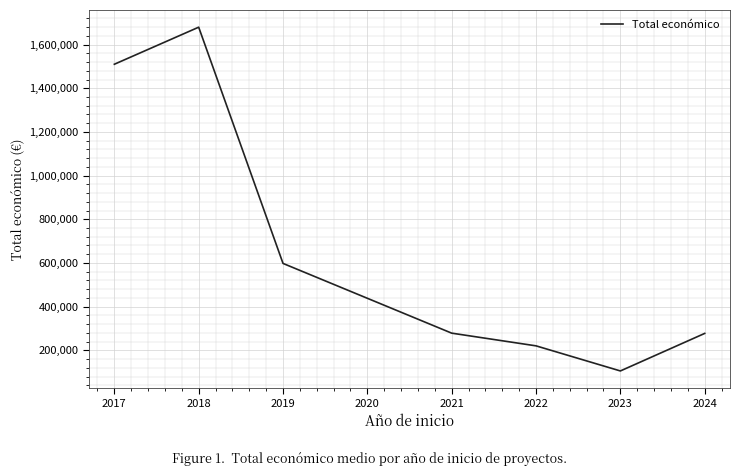

What is the maximum value shown in the chart?

1679711.4